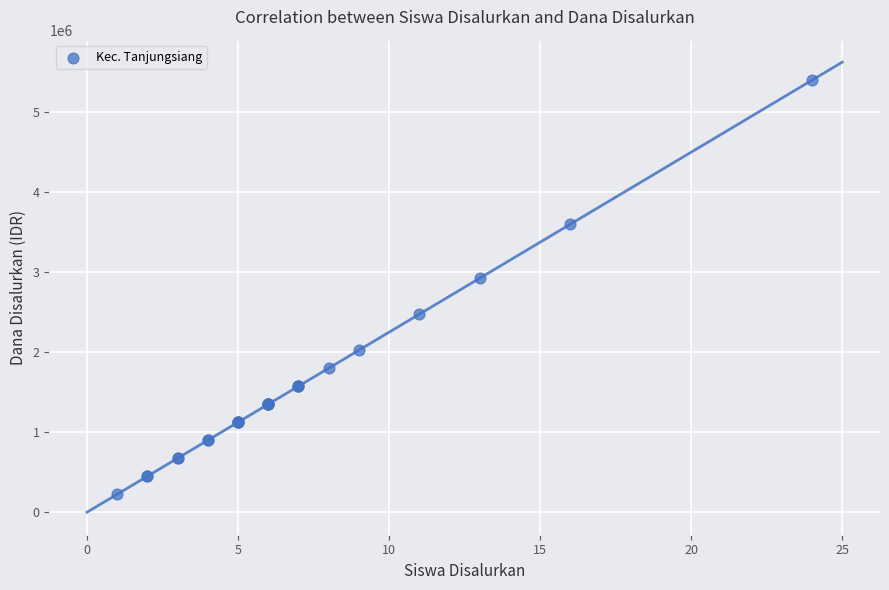

What Y value in the scatter plot is closest to 2812500?

2925000